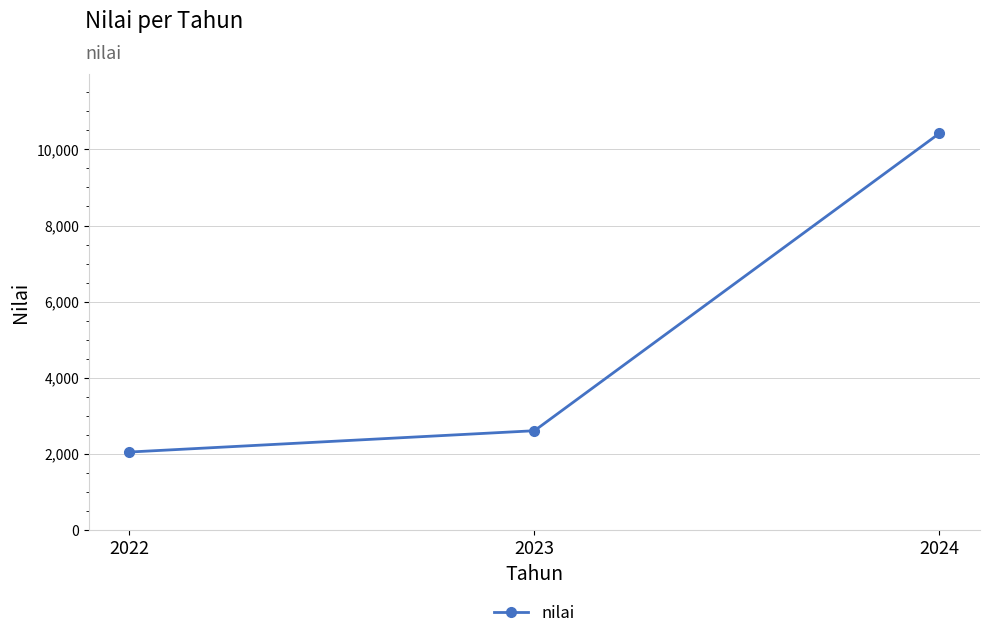

List the labels in order of value, largest first.

2024, 2023, 2022